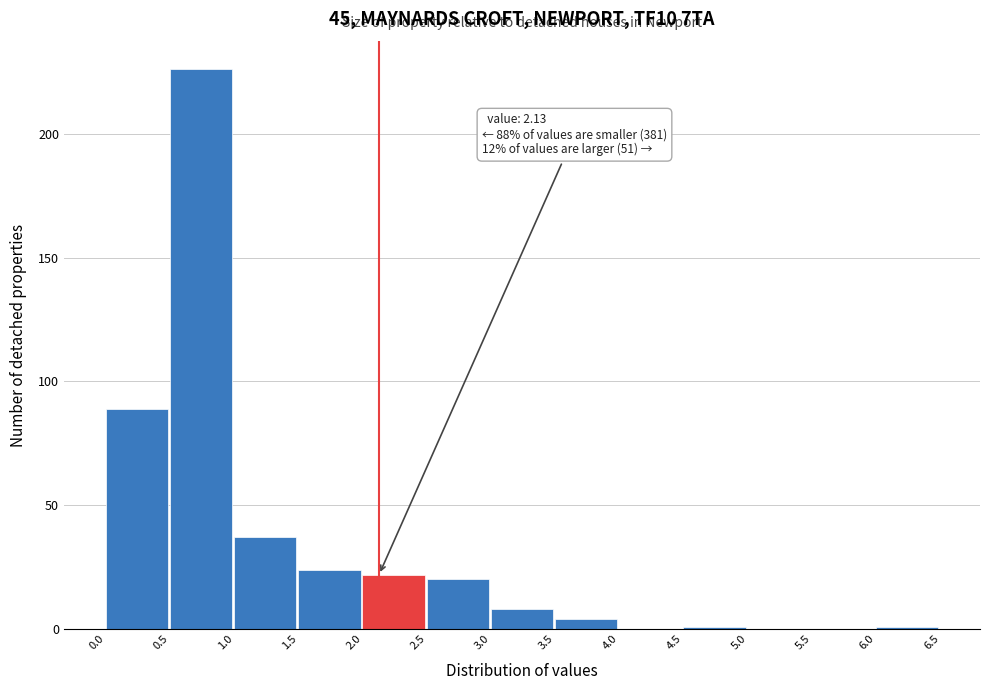

Which range on the x-axis has the tallest bar?

0.5 to 1.0